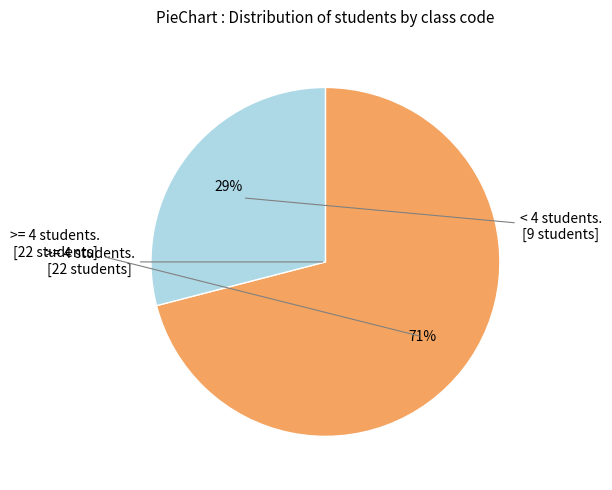

To the nearest percent, what is the difference between the largest and smallest slice percentages?

42%